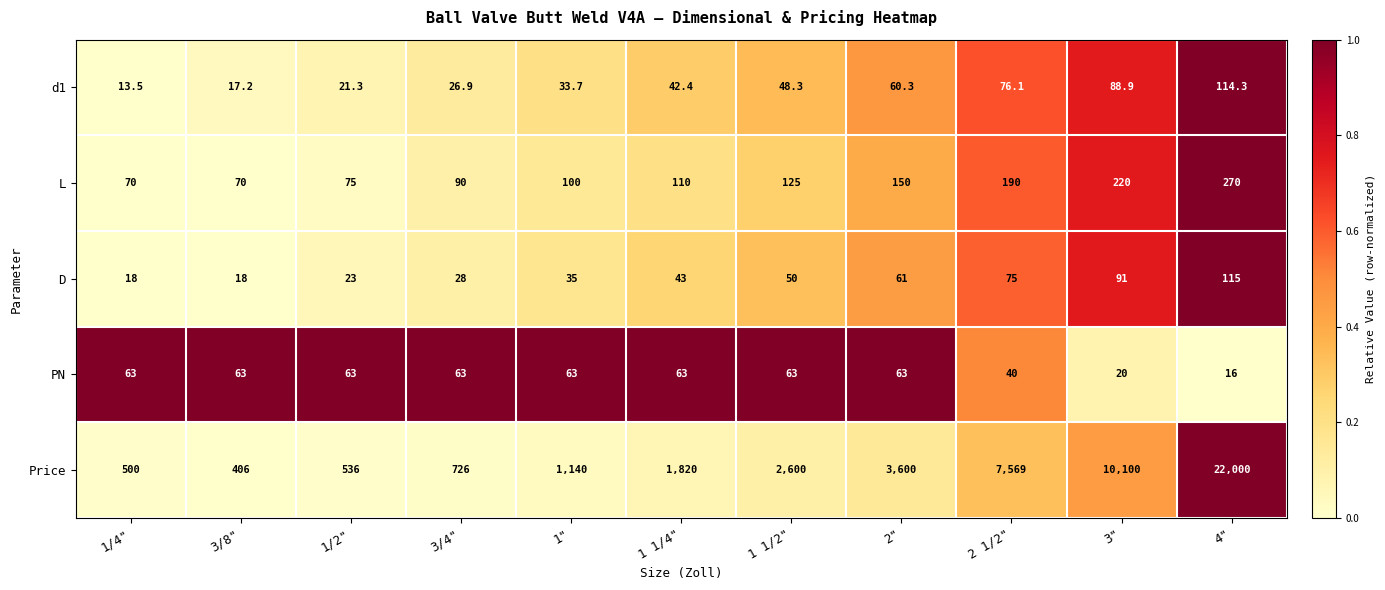

What is the spread (max minus min) of values at 1 1/2"?

2551.7